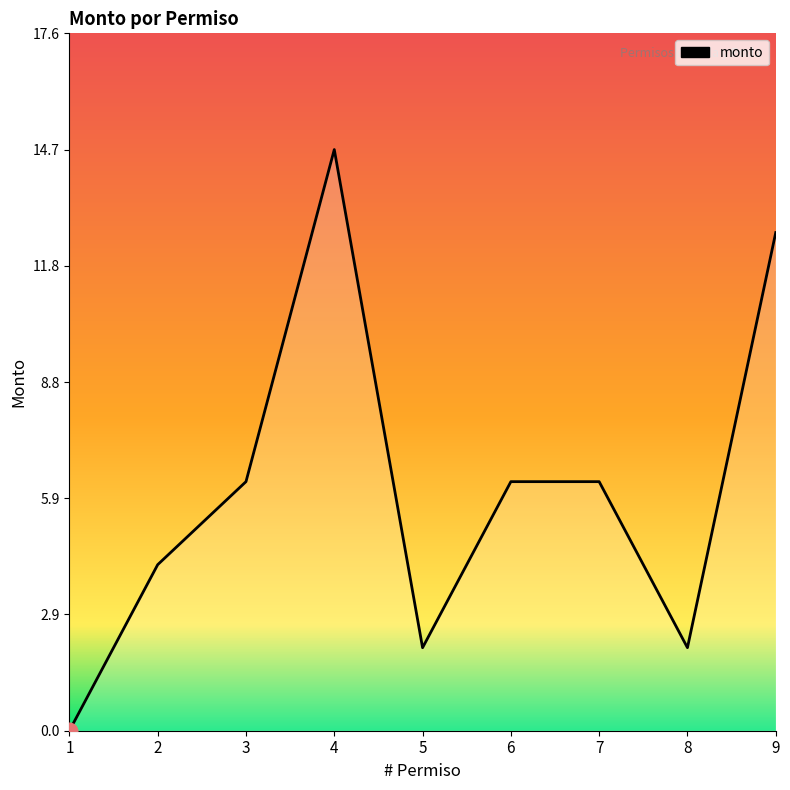

How many values are above zero?

8